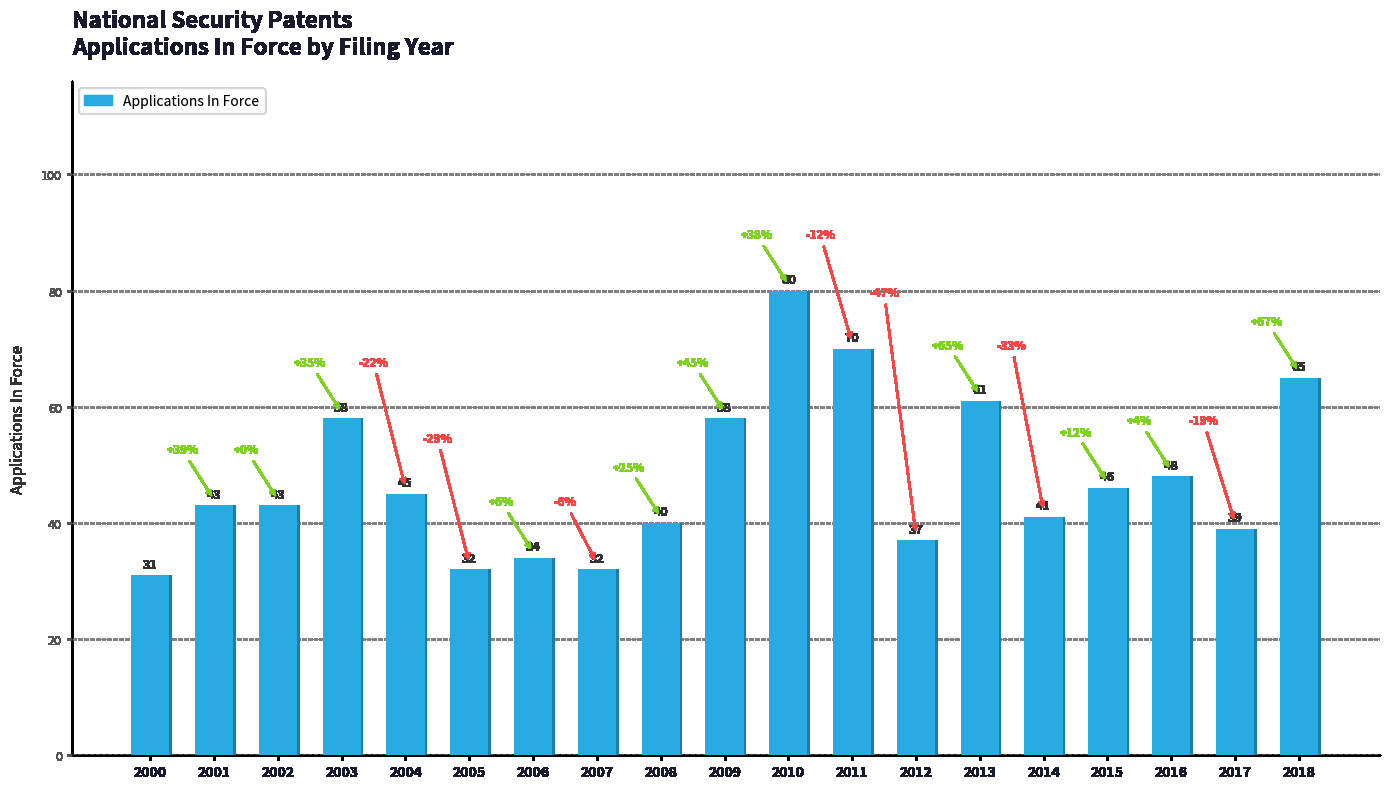

Which has a higher value, 2011 or 2006?

2011